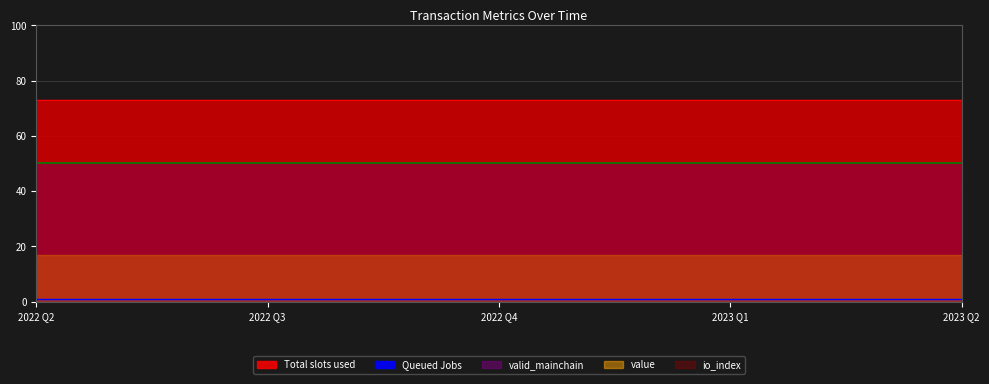

What is the difference between the highest and lowest values at 1654538899?

73.0